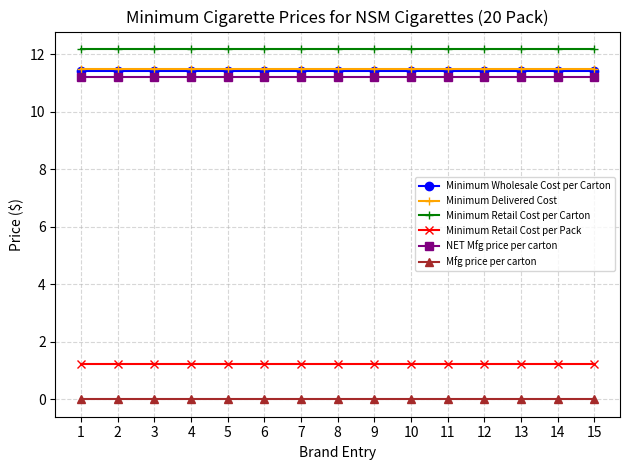

How many lines are shown in the chart?

6